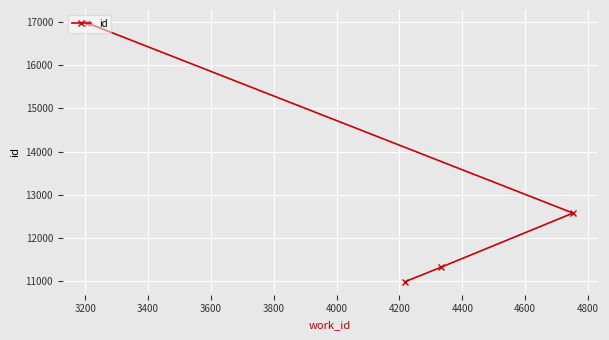

What is the value of the 2nd point from the left?

10991